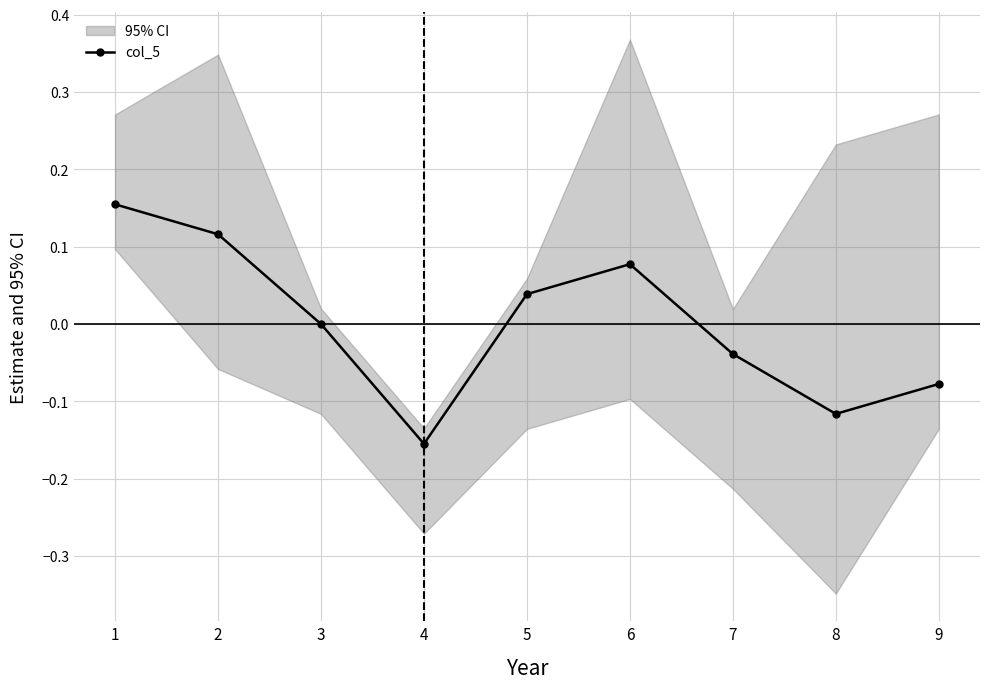

Which has a higher value, 9 or 7?

7